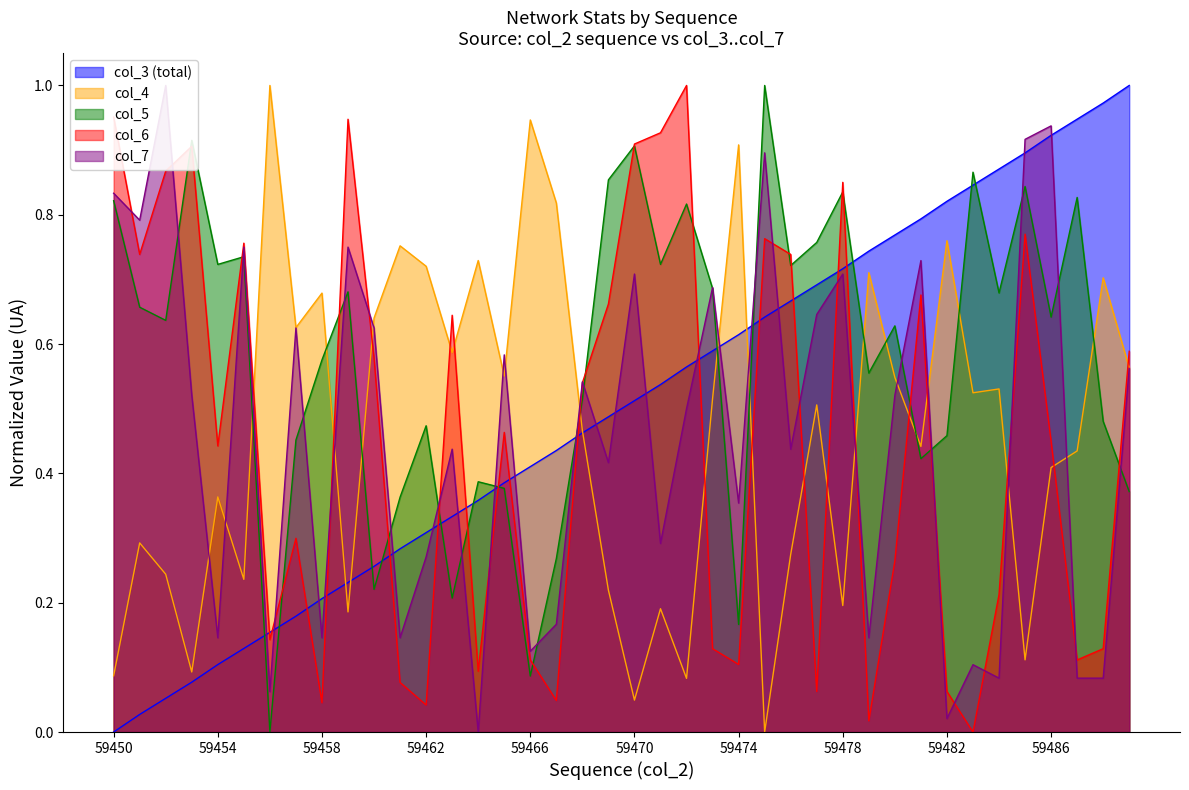

Reading left to right, what are all the values shown in this chart?

col_3 (total): 59450=0.0	59451=0.0	59452=0.1	59453=0.1	59454=0.1	59455=0.1	59456=0.2	59457=0.2	59458=0.2	59459=0.2	59460=0.3	59461=0.3	59462=0.3	59463=0.3	59464=0.4	59465=0.4	59466=0.4	59467=0.4	59468=0.5	59469=0.5	59470=0.5	59471=0.5	59472=0.6	59473=0.6	59474=0.6	59475=0.6	59476=0.7	59477=0.7	59478=0.7	59479=0.7	59480=0.8	59481=0.8	59482=0.8	59483=0.8	59484=0.9	59485=0.9	59486=0.9	59487=0.9	59488=1.0	59489=1.0
col_4: 59450=0.1	59451=0.3	59452=0.2	59453=0.1	59454=0.4	59455=0.2	59456=1.0	59457=0.6	59458=0.7	59459=0.2	59460=0.6	59461=0.8	59462=0.7	59463=0.6	59464=0.7	59465=0.6	59466=0.9	59467=0.8	59468=0.5	59469=0.2	59470=0.0	59471=0.2	59472=0.1	59473=0.5	59474=0.9	59475=0.0	59476=0.3	59477=0.5	59478=0.2	59479=0.7	59480=0.5	59481=0.4	59482=0.8	59483=0.5	59484=0.5	59485=0.1	59486=0.4	59487=0.4	59488=0.7	59489=0.6
col_5: 59450=0.8	59451=0.7	59452=0.6	59453=0.9	59454=0.7	59455=0.7	59456=0.0	59457=0.5	59458=0.6	59459=0.7	59460=0.2	59461=0.4	59462=0.5	59463=0.2	59464=0.4	59465=0.4	59466=0.1	59467=0.3	59468=0.5	59469=0.9	59470=0.9	59471=0.7	59472=0.8	59473=0.7	59474=0.2	59475=1.0	59476=0.7	59477=0.8	59478=0.8	59479=0.6	59480=0.6	59481=0.4	59482=0.5	59483=0.9	59484=0.7	59485=0.8	59486=0.6	59487=0.8	59488=0.5	59489=0.4
col_6: 59450=1.0	59451=0.7	59452=0.9	59453=0.9	59454=0.4	59455=0.8	59456=0.1	59457=0.3	59458=0.0	59459=0.9	59460=0.6	59461=0.1	59462=0.0	59463=0.6	59464=0.1	59465=0.5	59466=0.1	59467=0.0	59468=0.5	59469=0.7	59470=0.9	59471=0.9	59472=1.0	59473=0.1	59474=0.1	59475=0.8	59476=0.7	59477=0.1	59478=0.9	59479=0.0	59480=0.3	59481=0.7	59482=0.1	59483=0.0	59484=0.2	59485=0.8	59486=0.4	59487=0.1	59488=0.1	59489=0.6
col_7: 59450=0.8	59451=0.8	59452=1.0	59453=0.5	59454=0.1	59455=0.7	59456=0.1	59457=0.6	59458=0.1	59459=0.7	59460=0.6	59461=0.1	59462=0.3	59463=0.4	59464=0.0	59465=0.6	59466=0.1	59467=0.2	59468=0.5	59469=0.4	59470=0.7	59471=0.3	59472=0.5	59473=0.7	59474=0.4	59475=0.9	59476=0.4	59477=0.6	59478=0.7	59479=0.1	59480=0.5	59481=0.7	59482=0.0	59483=0.1	59484=0.1	59485=0.9	59486=0.9	59487=0.1	59488=0.1	59489=0.6